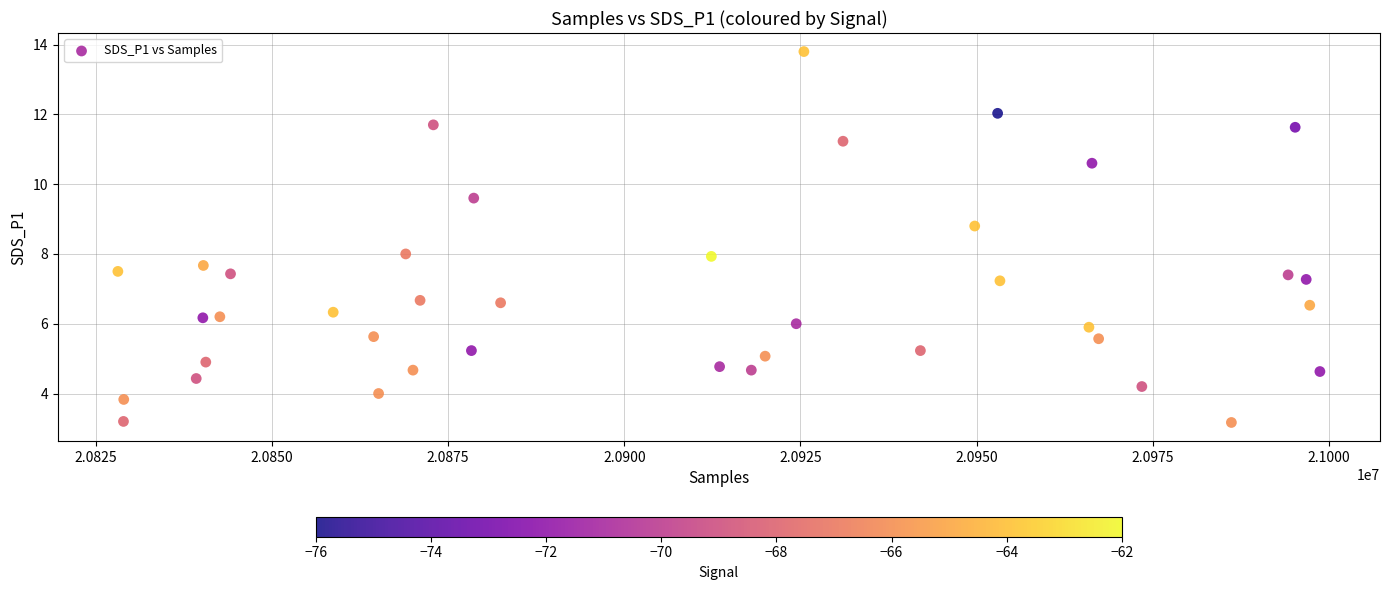

What is the range of X values (max minus min)?

170618.0